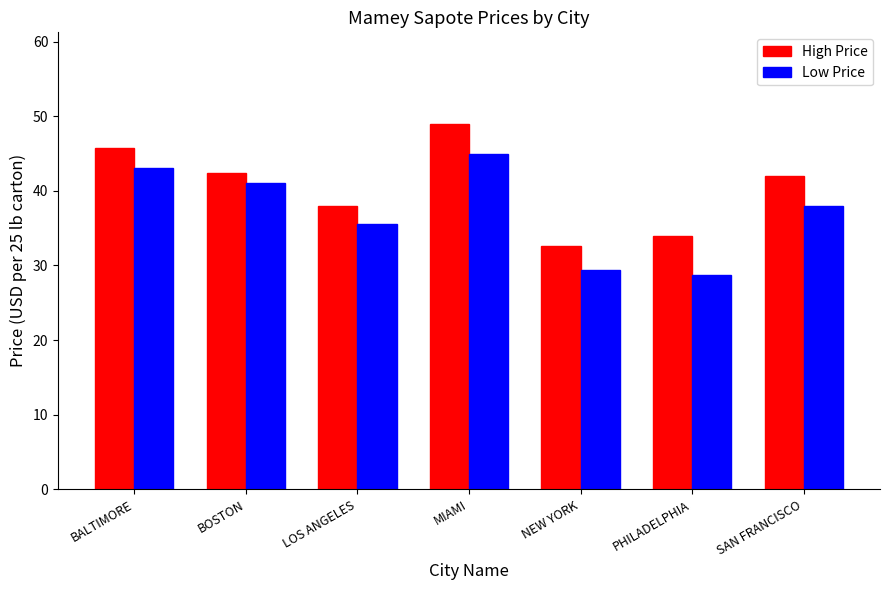

True or false: High Price has a value of 64.6 at SAN FRANCISCO.

False